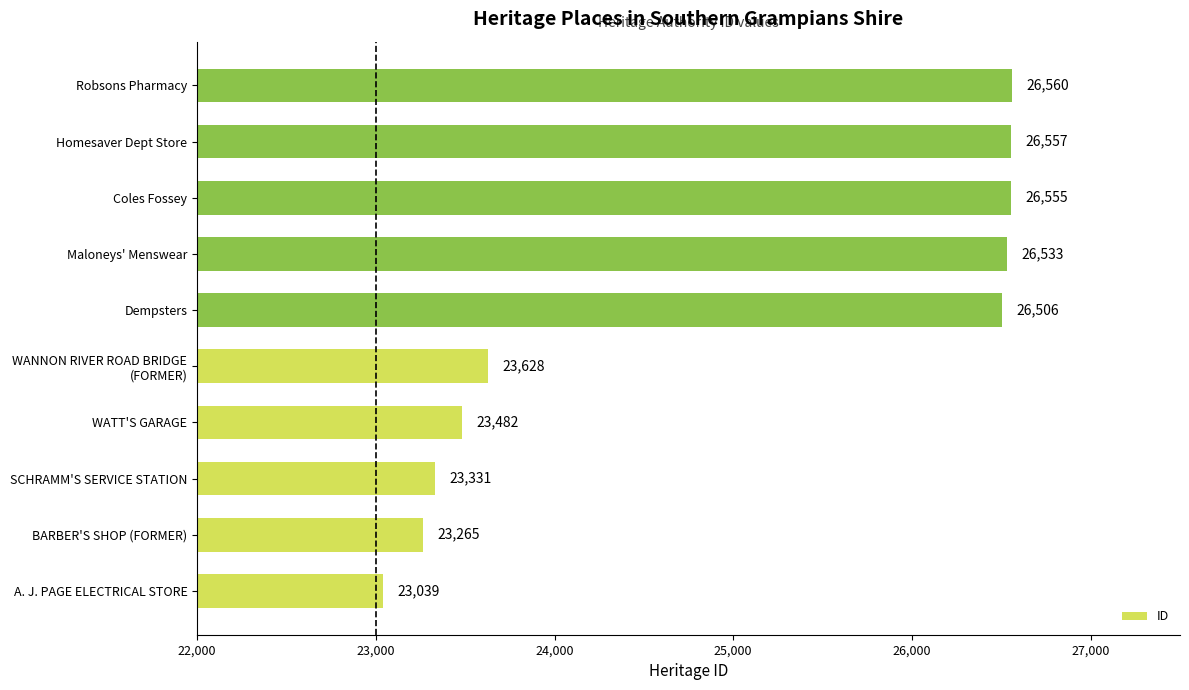

Approximately how many times larger is the value at Robsons Pharmacy compared to Homesaver Dept Store?

1.0